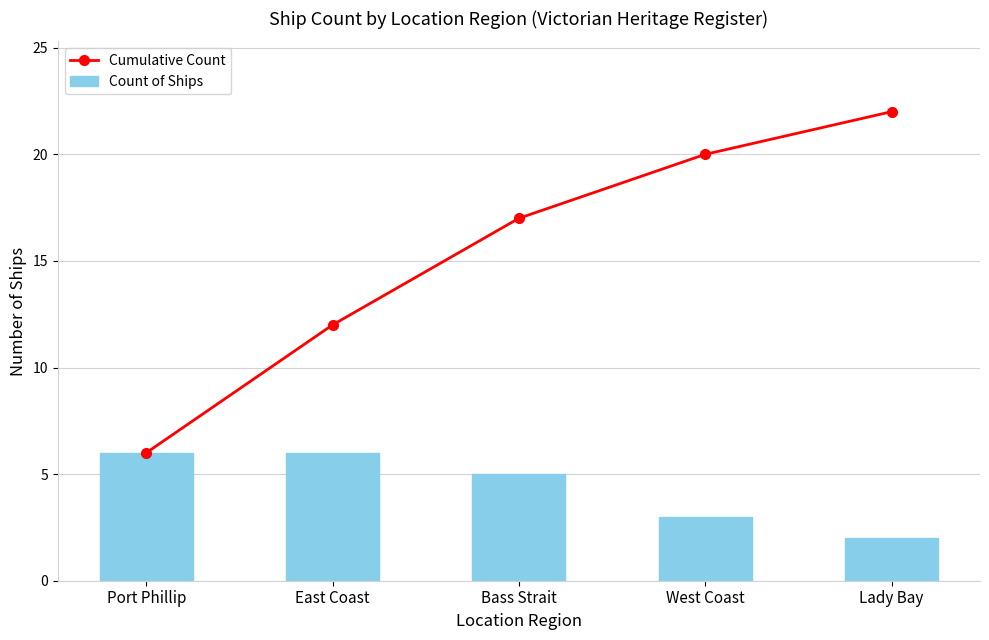

Reading right to left, transcribe all the data shown in this chart.

Cumulative Count: 22	20	17	12	6
Count of Ships: 2	3	5	6	6